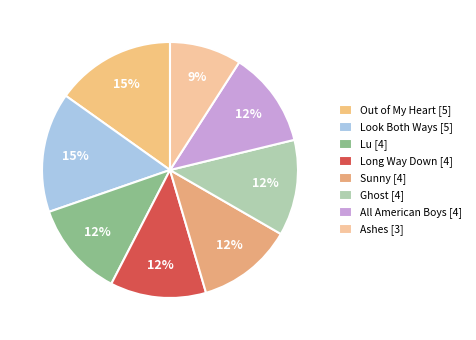

What is the change in value from Out of My Heart to Ashes?

-2